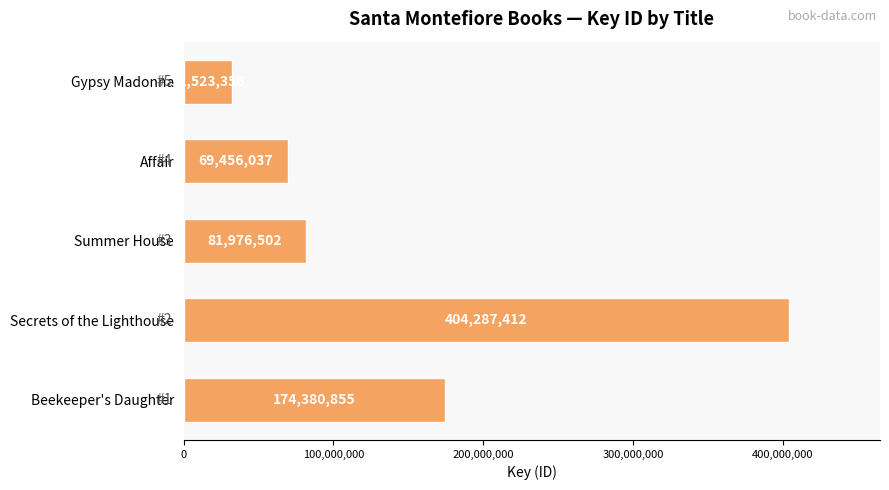

Which label corresponds to the smallest value in the chart?

Gypsy Madonna